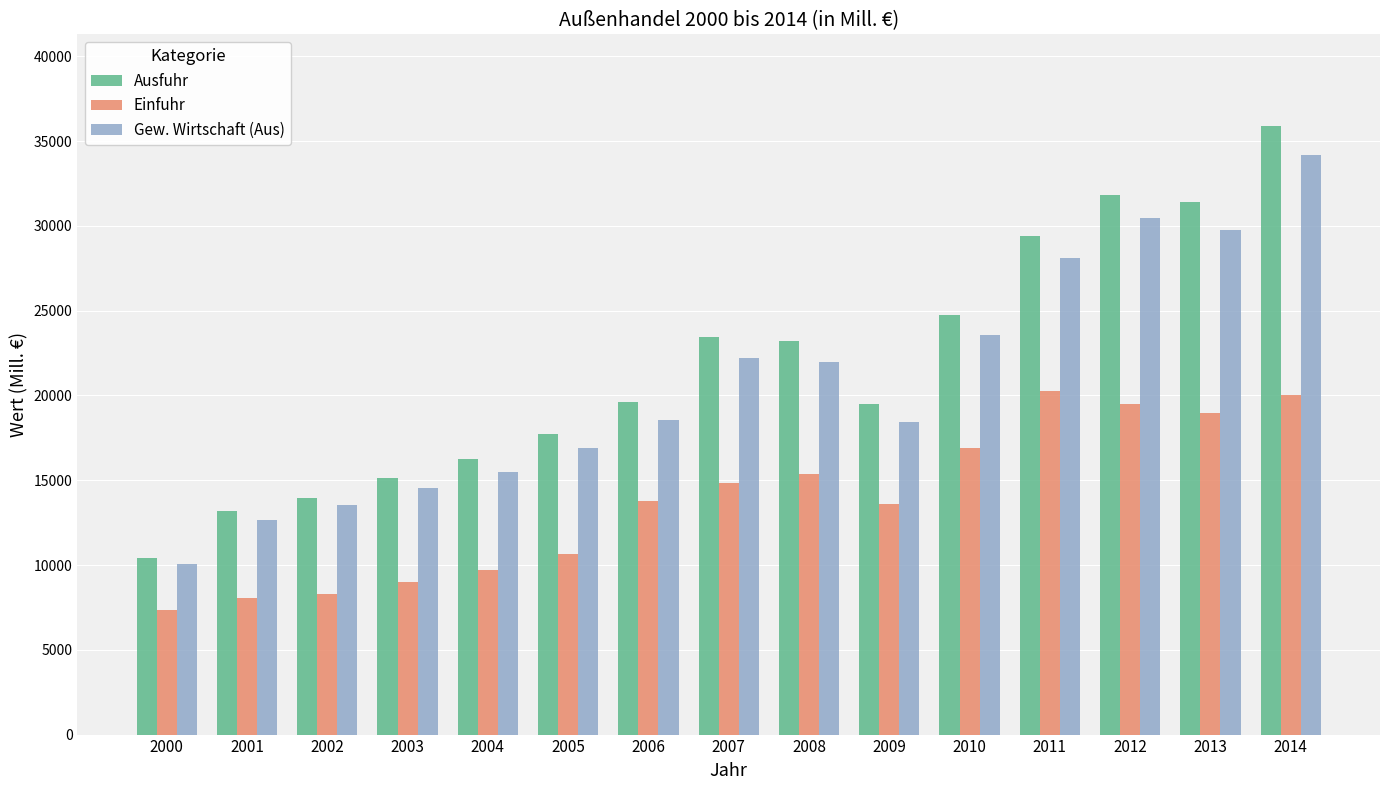

At how many categories does at least one series exceed 7713?

15